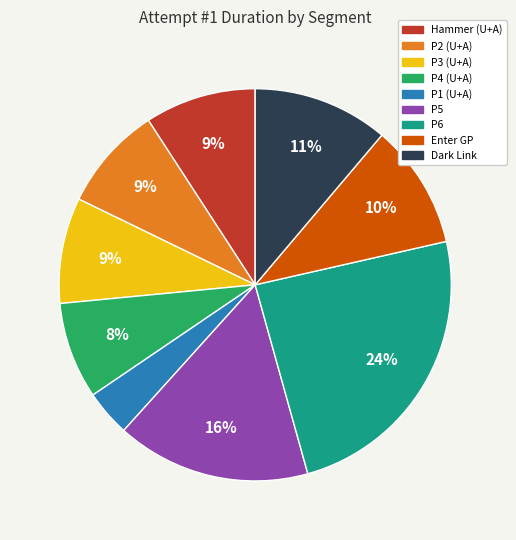

Is there a majority slice in this chart?

No